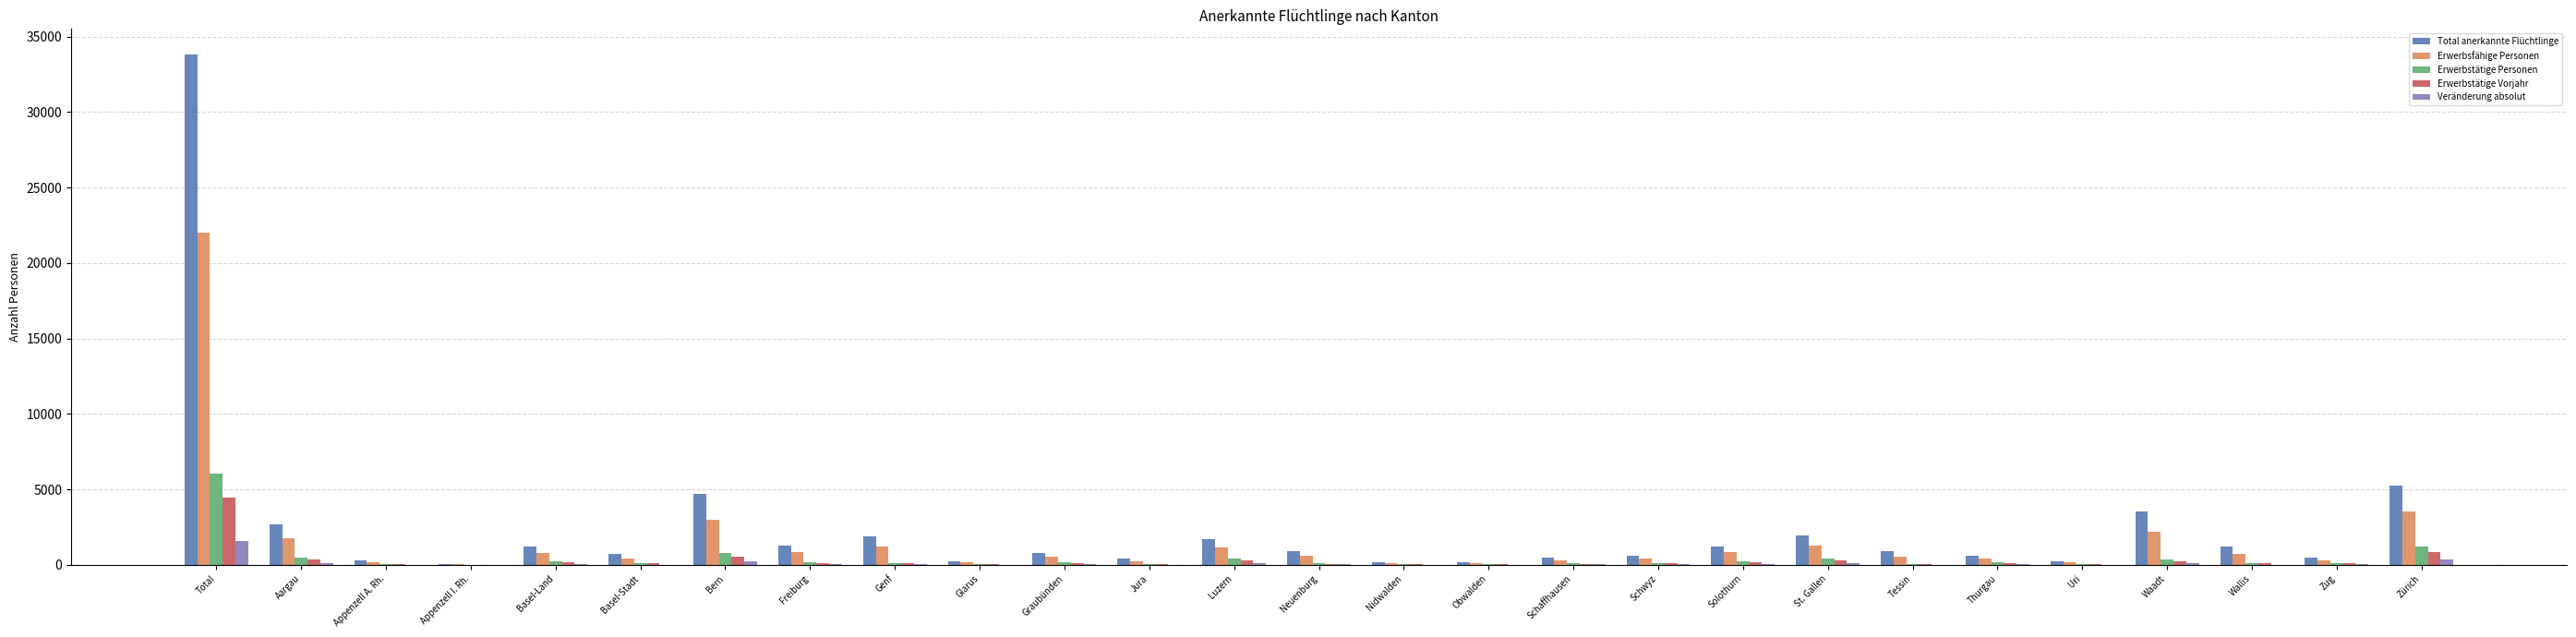

Count the number of data series in this chart.

5